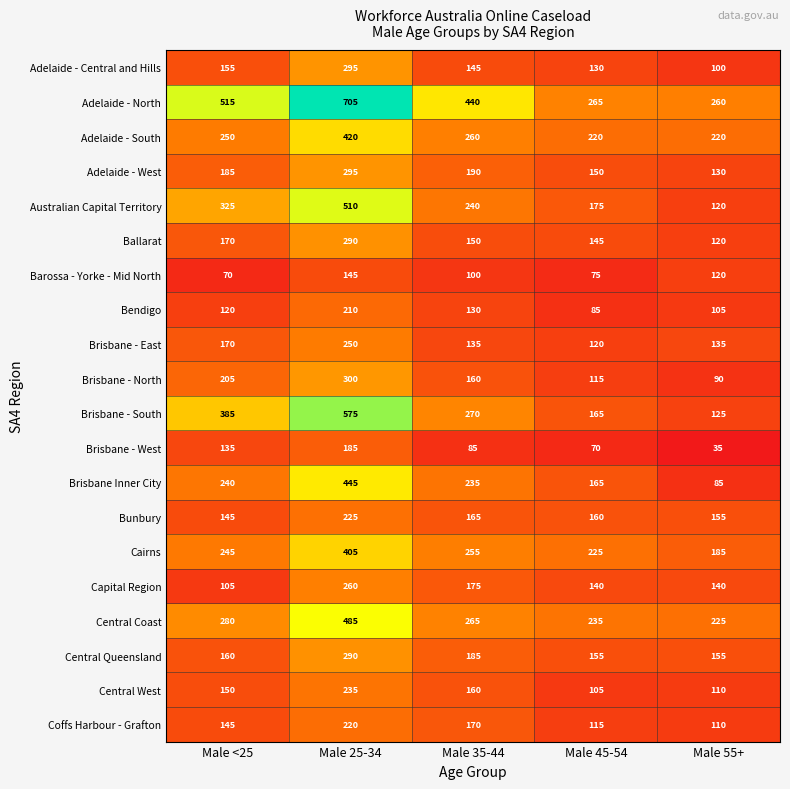

List the labels in order of Ballarat value, smallest first.

Male 55+, Male 45-54, Male 35-44, Male <25, Male 25-34